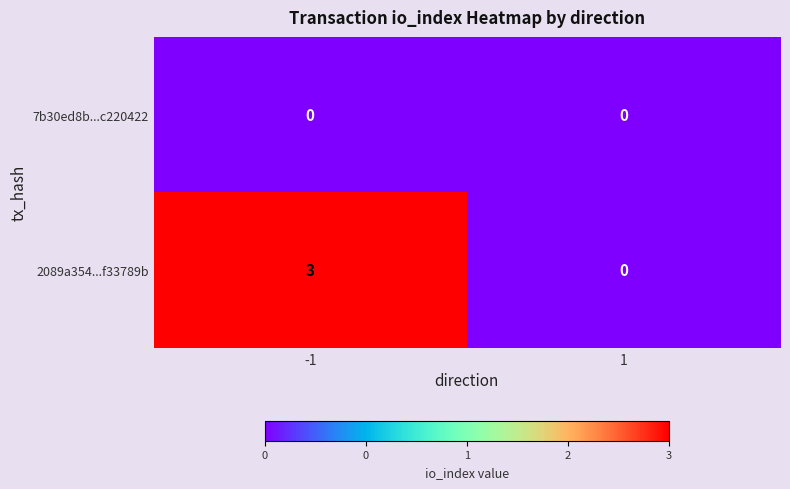

What is the difference between the maximum and minimum values in the 2089a354...f33789b series?

3